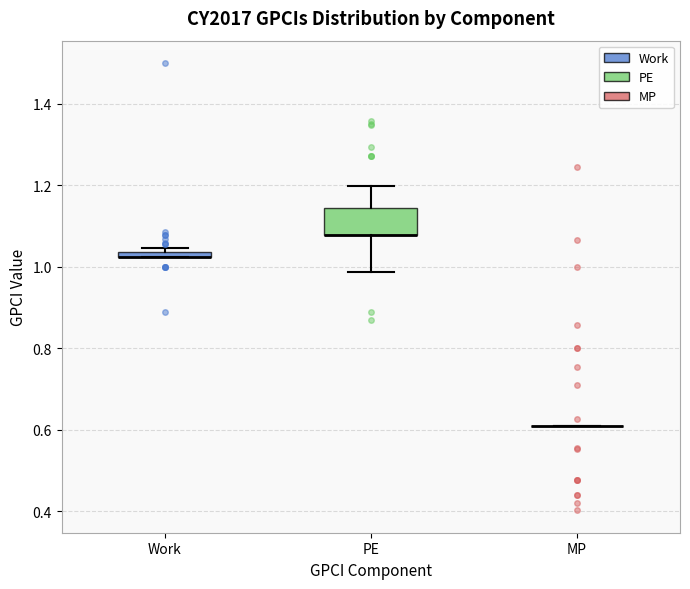

Comparing the boxes themselves (not the whiskers), which one is the tallest?

PE